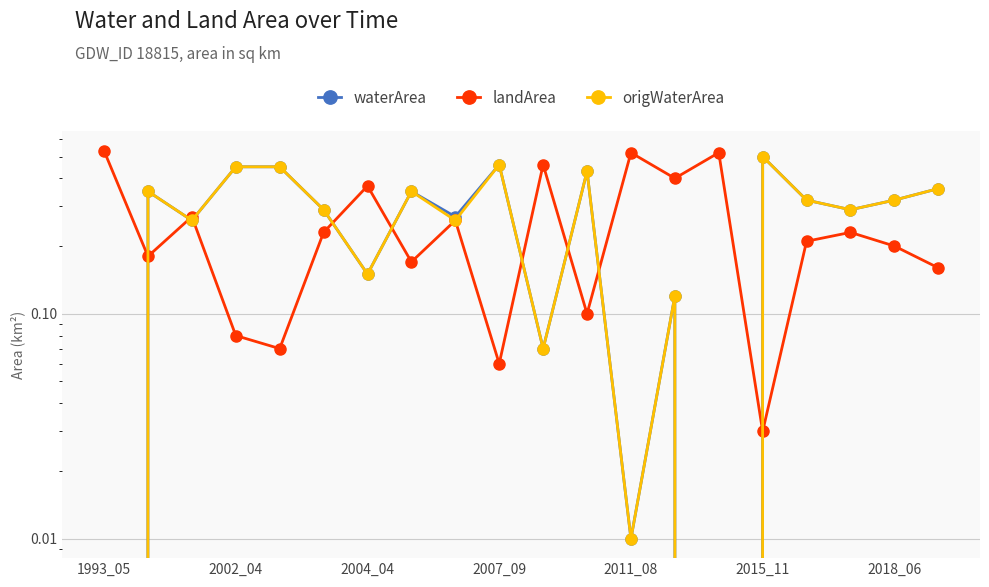

What is the approximate value of landArea at 1993_05?

0.5